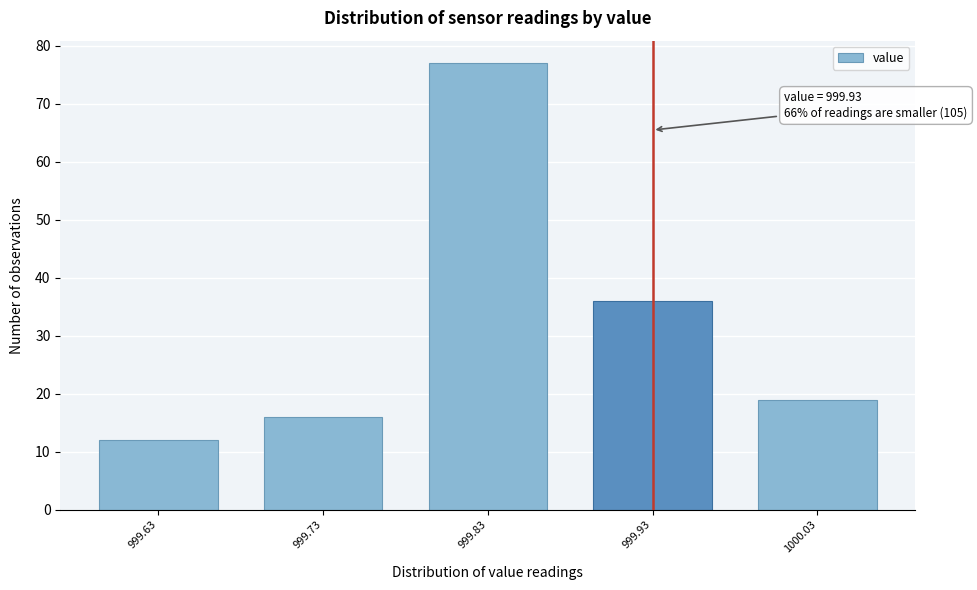

Which range on the x-axis has the tallest bar?

999.78 to 999.88